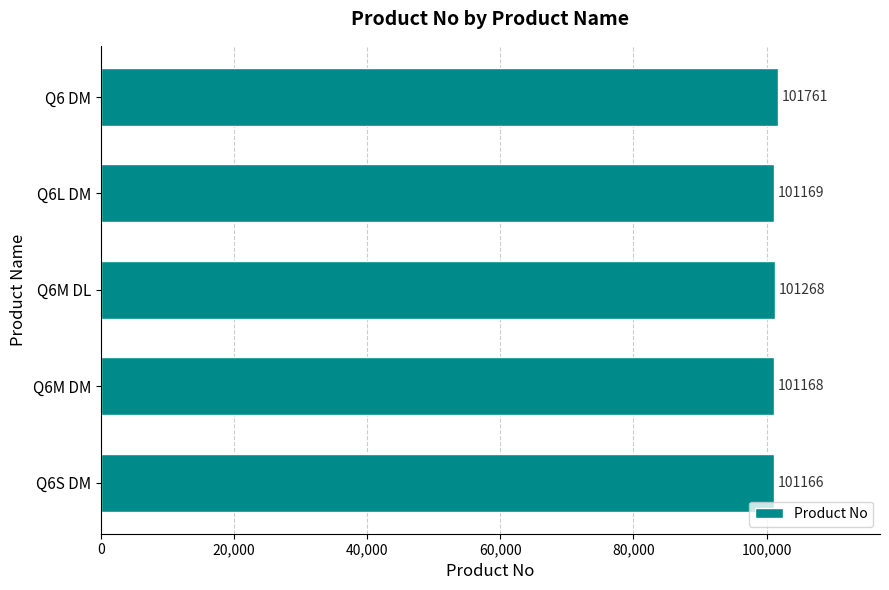

Approximately how many times larger is the value at Q6L DM compared to Q6S DM?

1.0